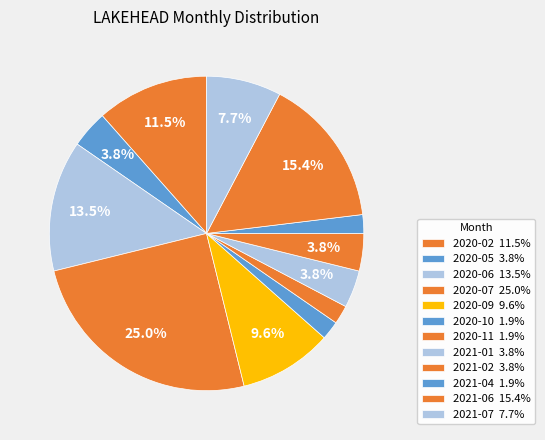

Combined, what portion of the pie is 2021-01 and 2021-02?

7.7%